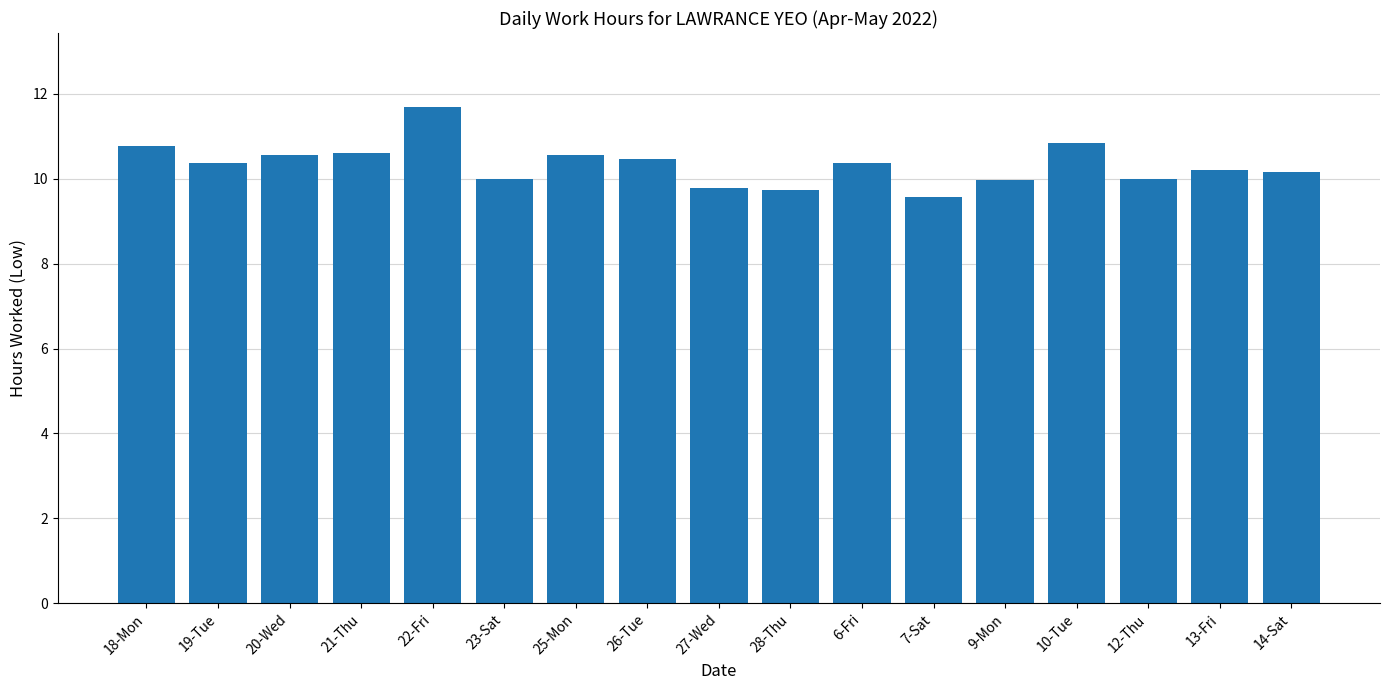

What is the sum of all values?

175.6